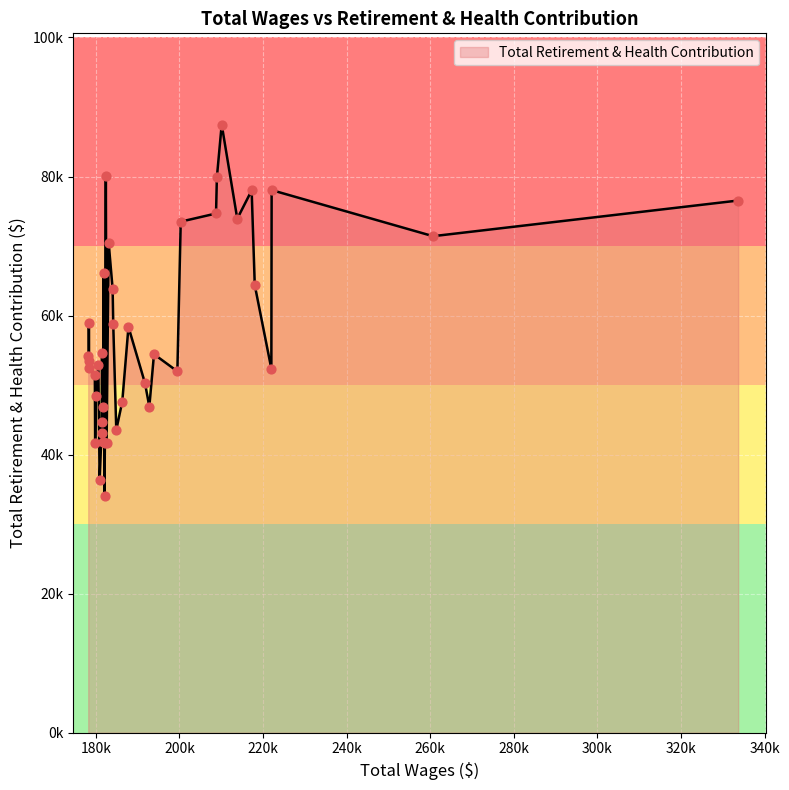

Does the chart have visible grid lines?

Yes